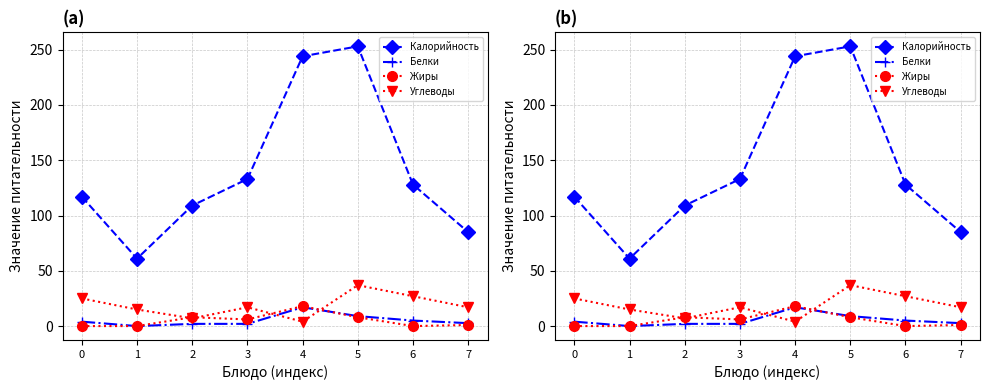

Reading left to right, list all the values displayed in this chart.

Калорийность: 0=117.0	1=61.0	2=109.0	3=133.0	4=244.0	5=253.0	6=128.0	7=85.0
Белки: 0=4.0	1=0.0	2=2.0	3=2.0	4=17.0	5=9.0	6=5.0	7=2.6
Жиры: 0=0.0	1=0.0	2=8.0	3=6.0	4=18.0	5=8.0	6=0.0	7=1.0
Углеводы: 0=25.0	1=15.0	2=7.0	3=17.0	4=4.0	5=37.0	6=27.0	7=17.0